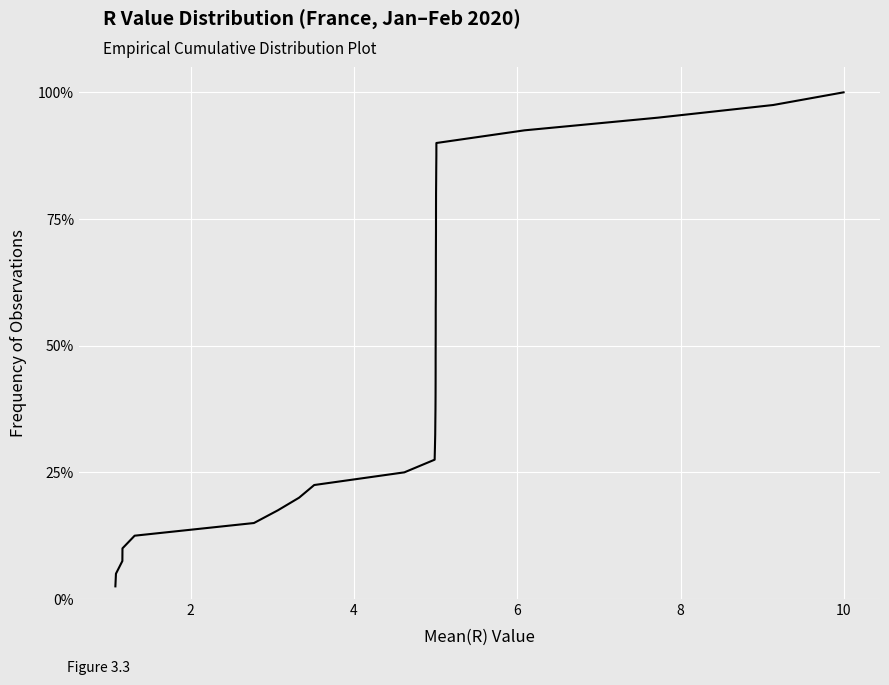

What is the minimum value shown in the chart?

2.5